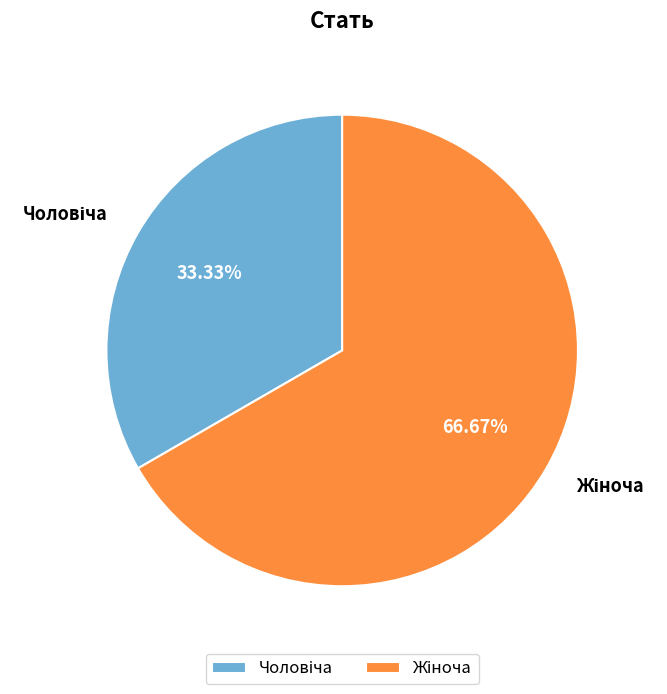

Count the number of slices in the pie.

2